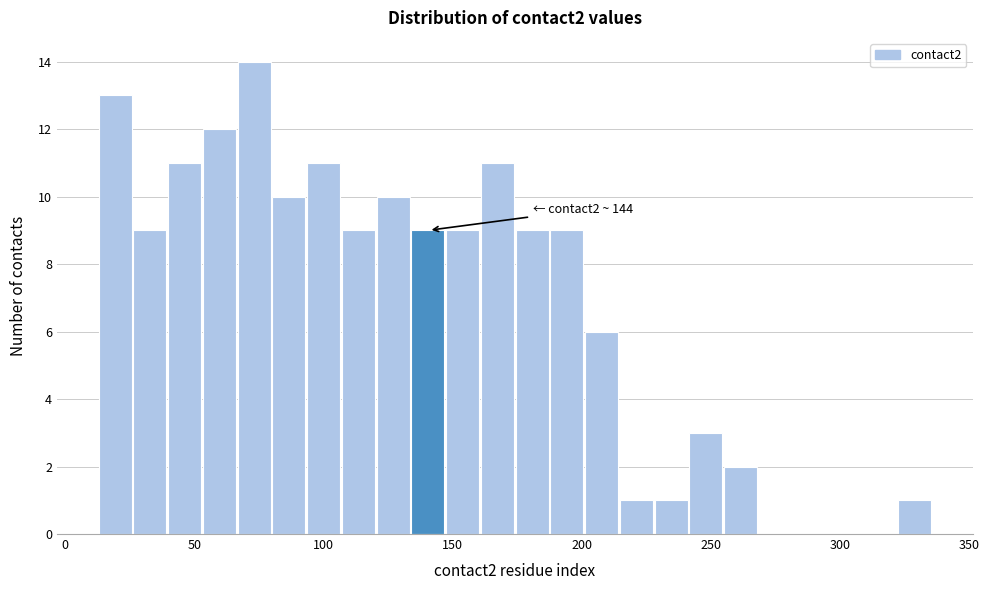

Read against the x-axis, roughly where is the centre of the tallest bar?

75